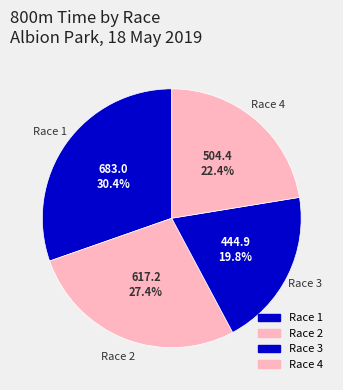

How many slices are in this pie chart?

4